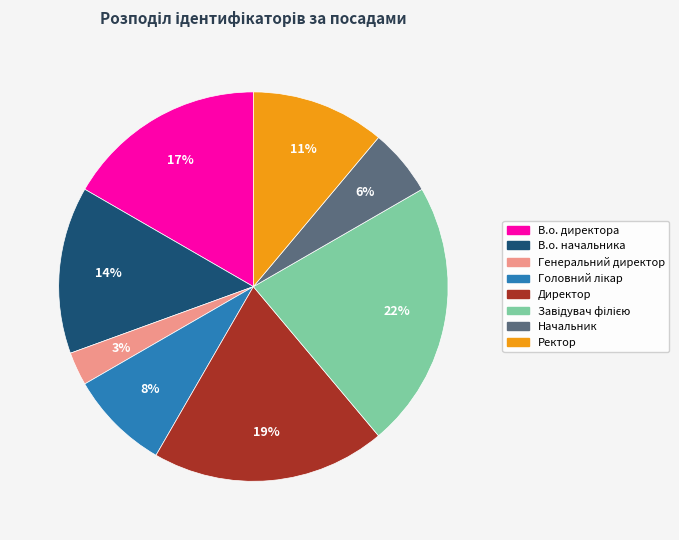

To the nearest percent, what percentage of the pie is Директор?

19%